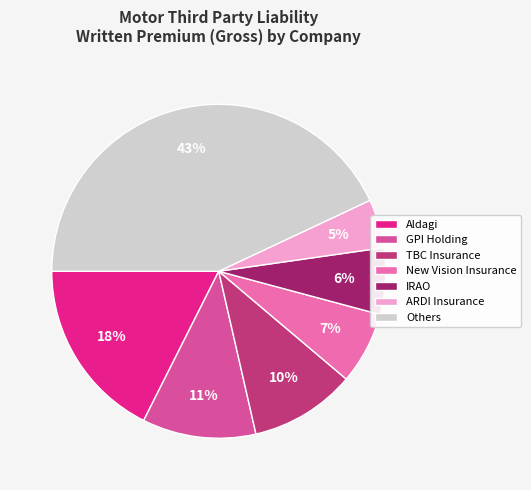

To the nearest percent, what is the average slice percentage?

14%